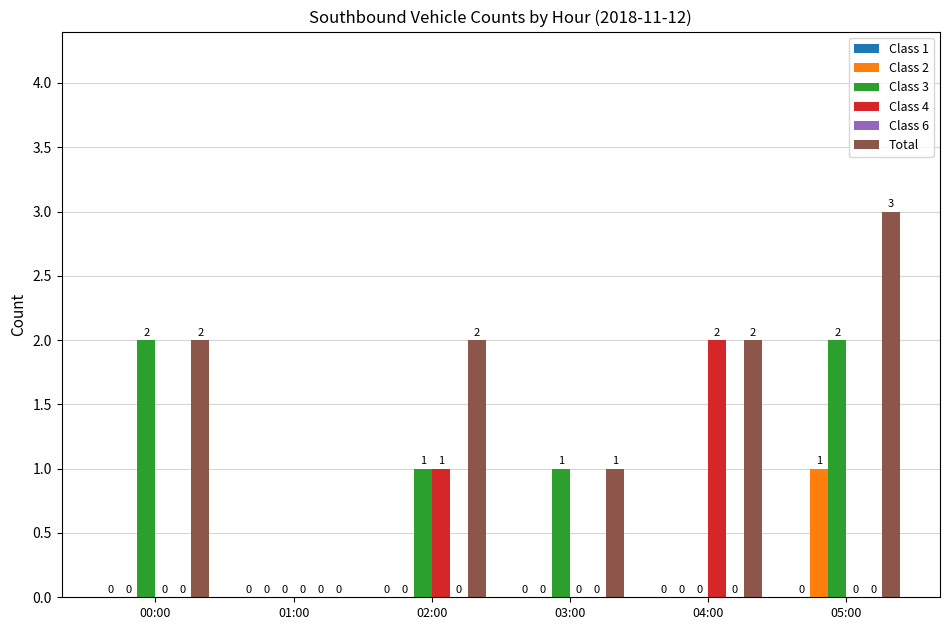

Reading left to right, list all the values displayed in this chart.

Class 2: 00:00=0	01:00=0	02:00=0	03:00=0	04:00=0	05:00=1
Class 3: 00:00=2	01:00=0	02:00=1	03:00=1	04:00=0	05:00=2
Class 4: 00:00=0	01:00=0	02:00=1	03:00=0	04:00=2	05:00=0
Total: 00:00=2	01:00=0	02:00=2	03:00=1	04:00=2	05:00=3